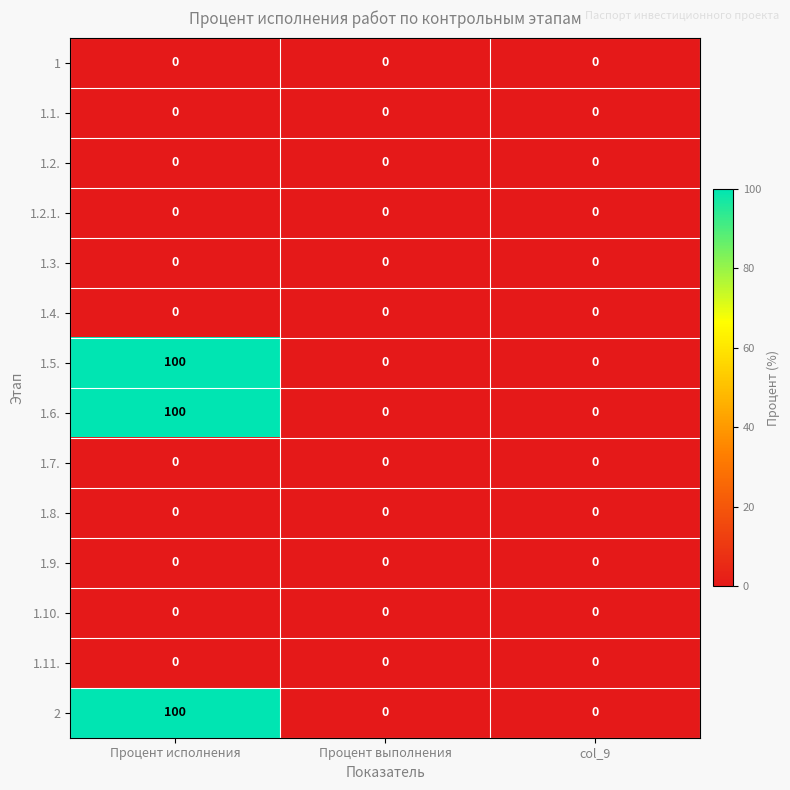

At how many categories does at least one series exceed 43?

1